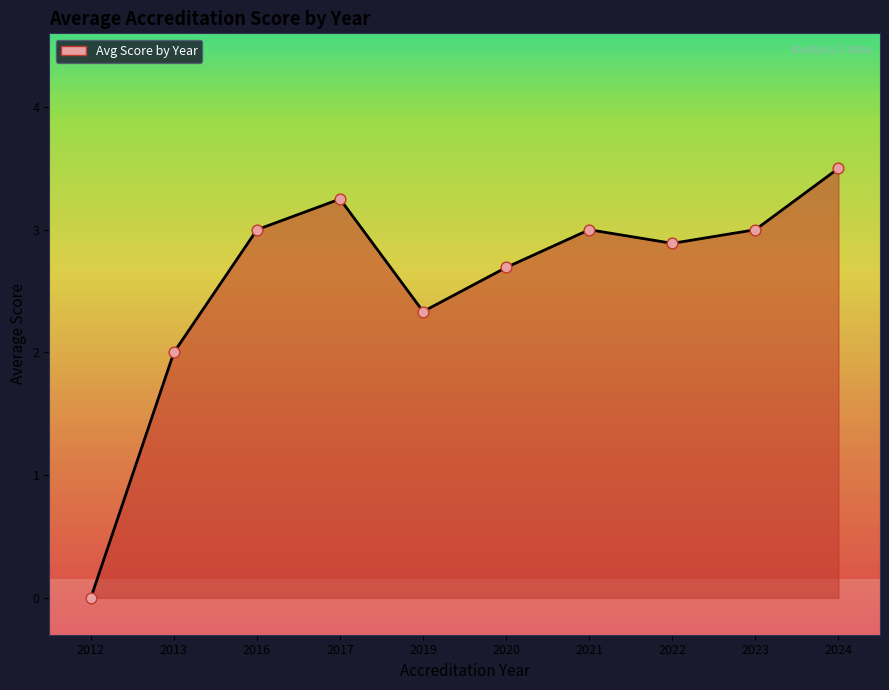

Between 2020 and 2023, which is larger?

2023